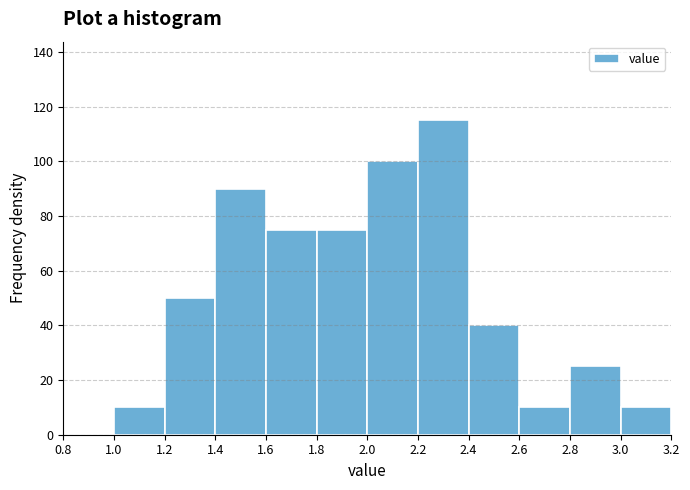

Reading left to right, transcribe this chart: for each bar, give the range it covers on the x-axis and its height. The values are not printed on the chart, so give them approximately, as read against the axis.

0.8 to 1.0: 0
1.0 to 1.2: 10
1.2 to 1.4: 50
1.4 to 1.6: 90
1.6 to 1.8: 76
1.8 to 2.0: 76
2.0 to 2.2: 100
2.2 to 2.4: 116
2.4 to 2.6: 40
2.6 to 2.8: 10
2.8 to 3.0: 26
3.0 to 3.2: 10